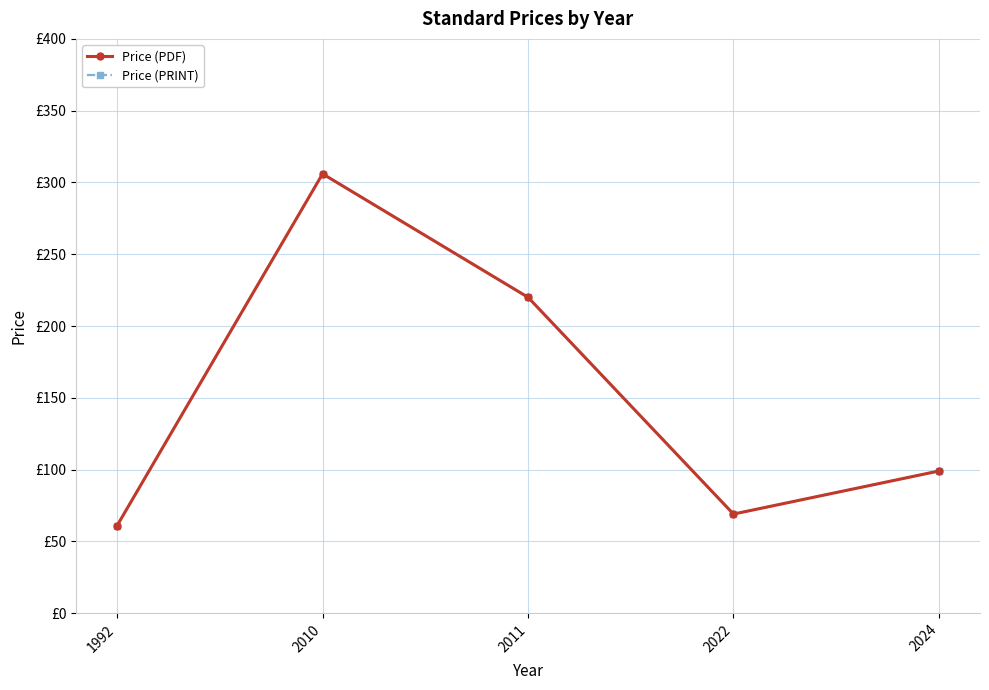

Reading left to right, what are all the values shown in this chart?

Price (PDF): 61	306	220	69	99
Price (PRINT): 61	306	220	69	99